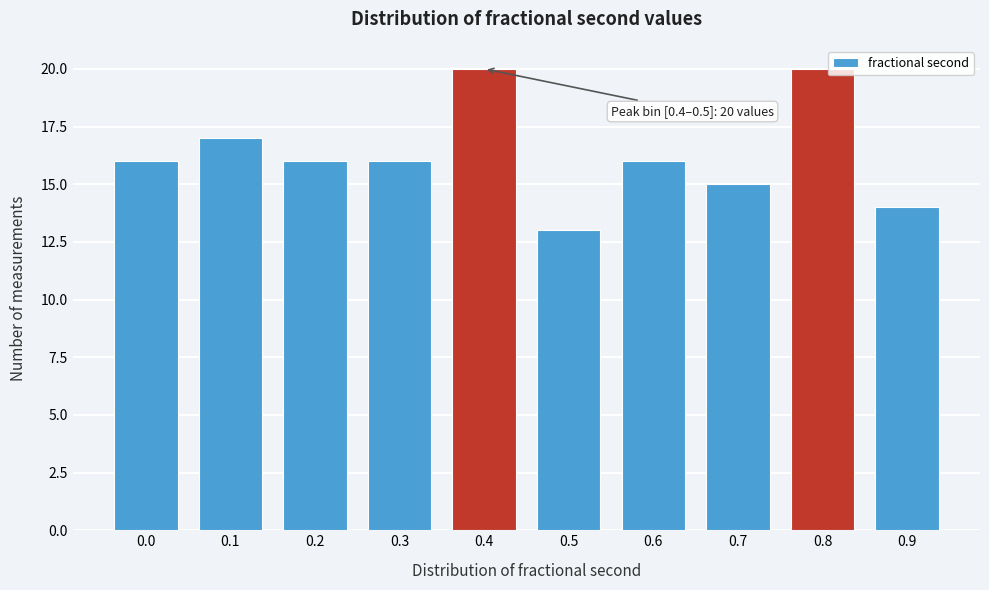

Reading left to right, list all the values displayed in this chart.

16	17	16	16	20	13	16	15	20	14